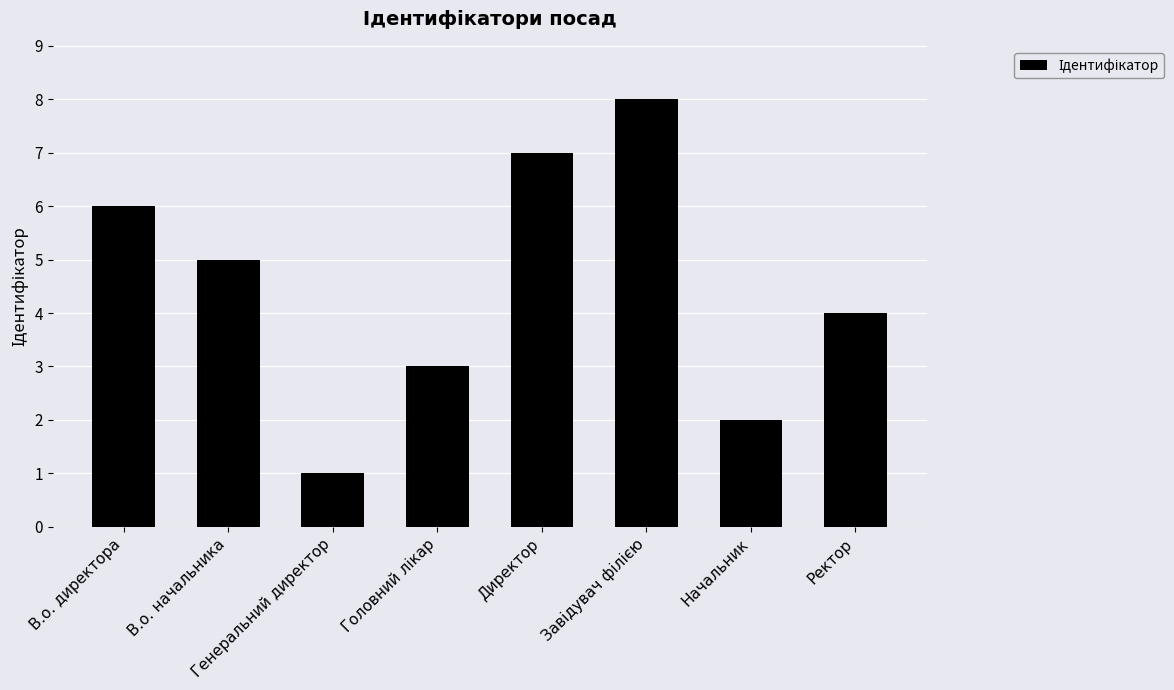

What is the change in value from В.о. директора to Генеральний директор?

-5